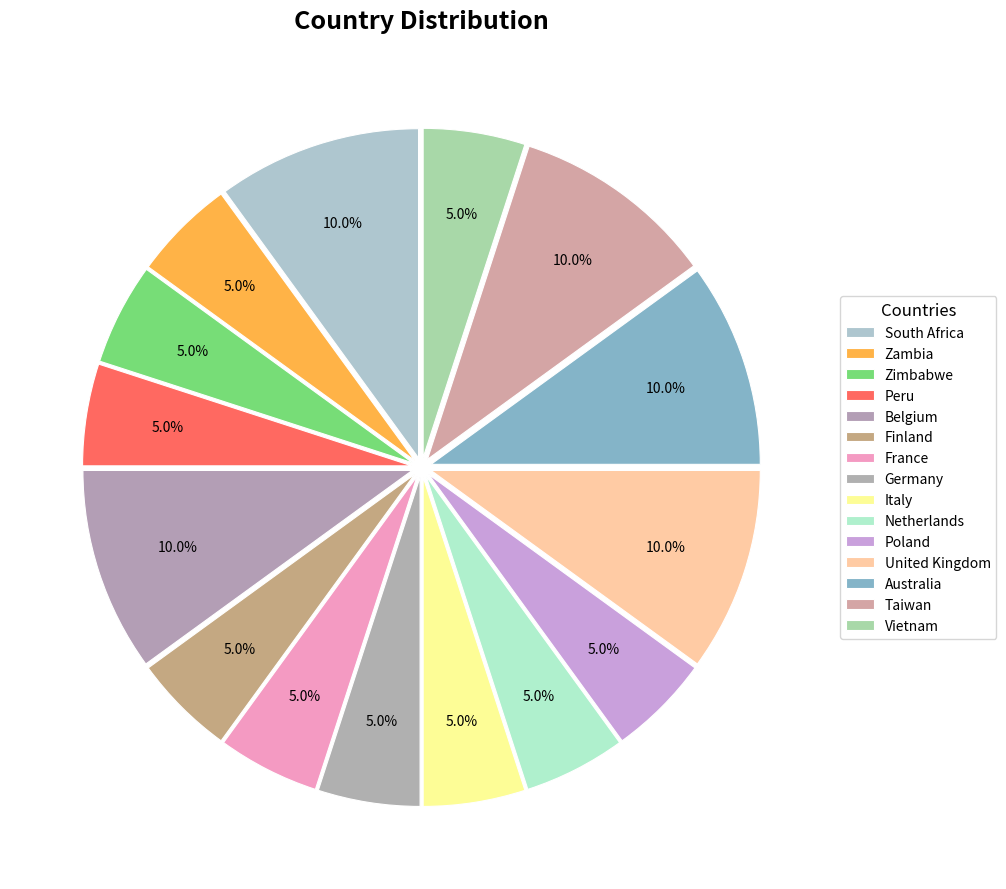

Which has a higher value, Poland or Australia?

Australia